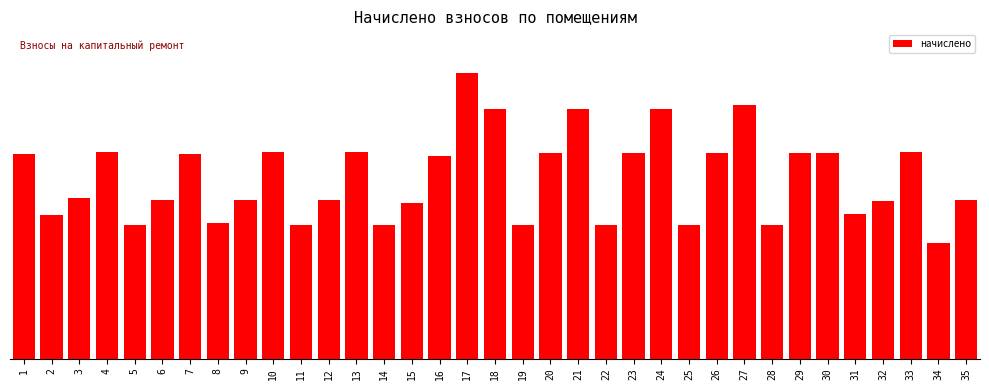

What is the value of the 28th bar from the left?

970.6